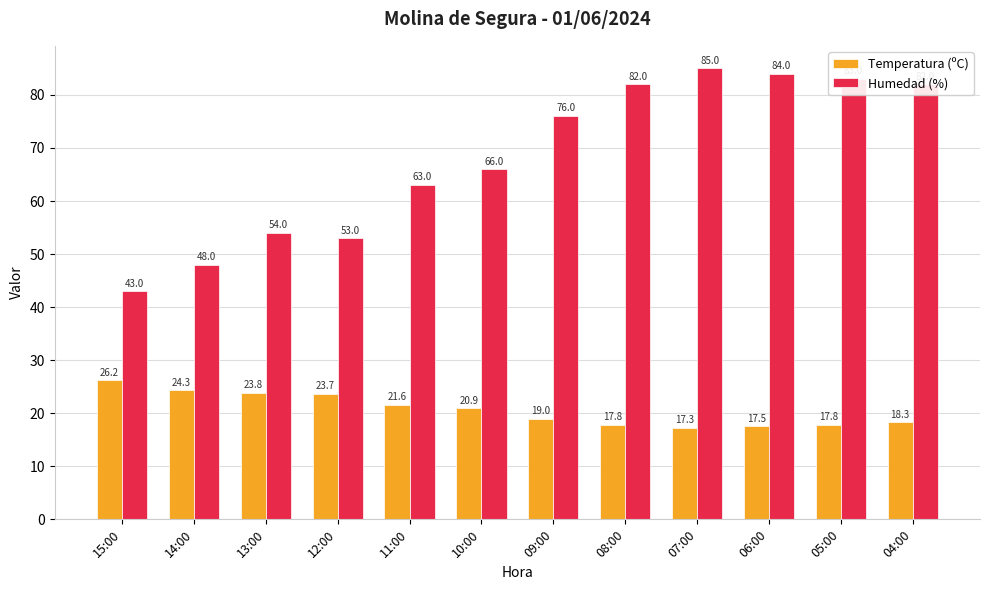

What is the value of the Humedad (%) bar at the 8th from the left?

82.0